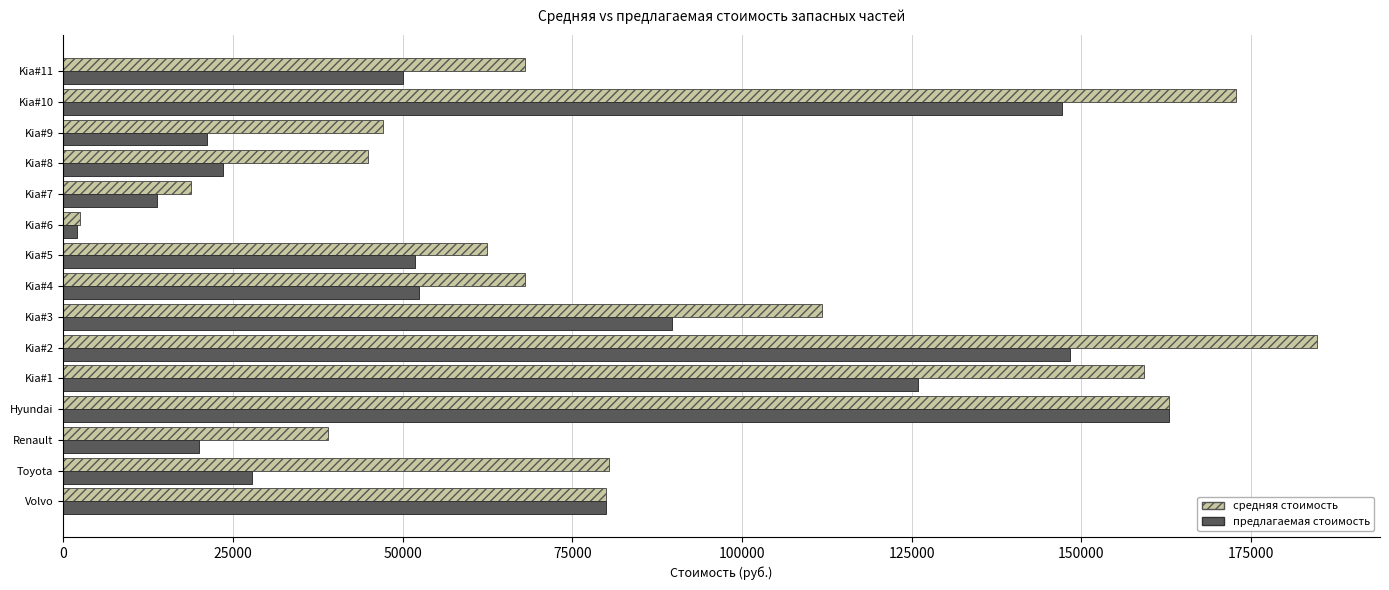

What is the sum of the предлагаемая стоимость values at Kia#9 and Volvo?

101186